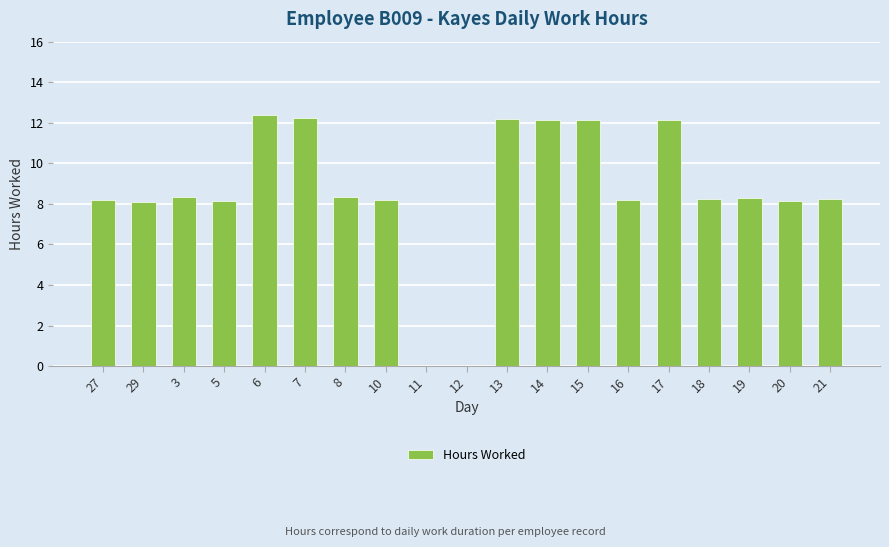

What is the sum of all values?

163.6